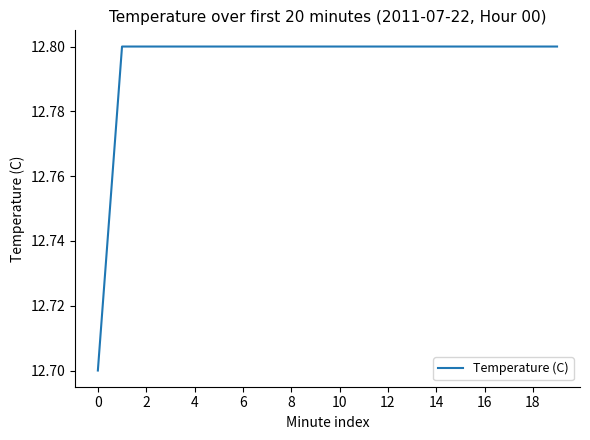

What is the smallest value displayed?

12.7